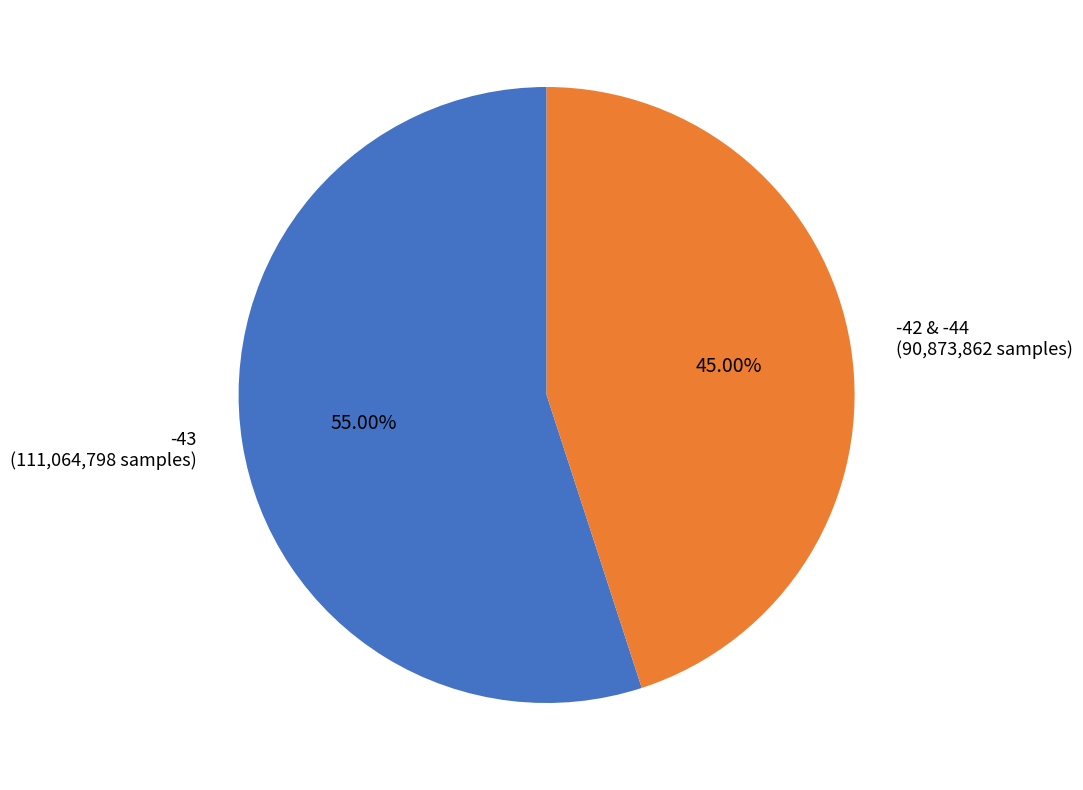

Rank the categories by value from highest to lowest.

-43, -42 & -44